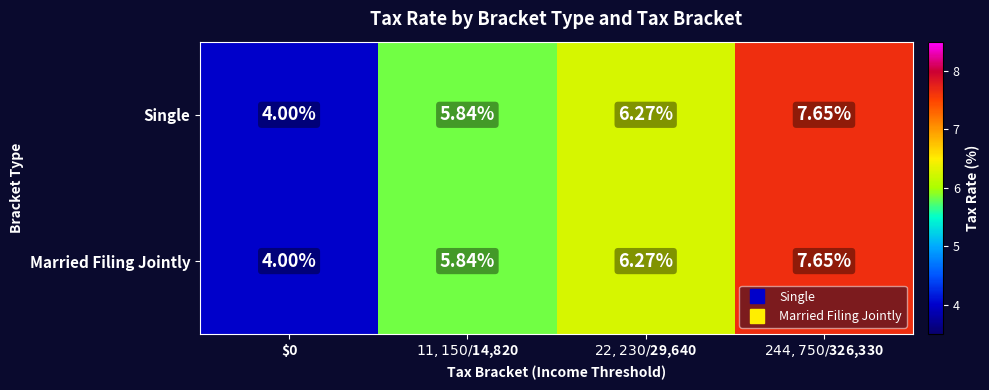

Count the number of categories in the chart.

4